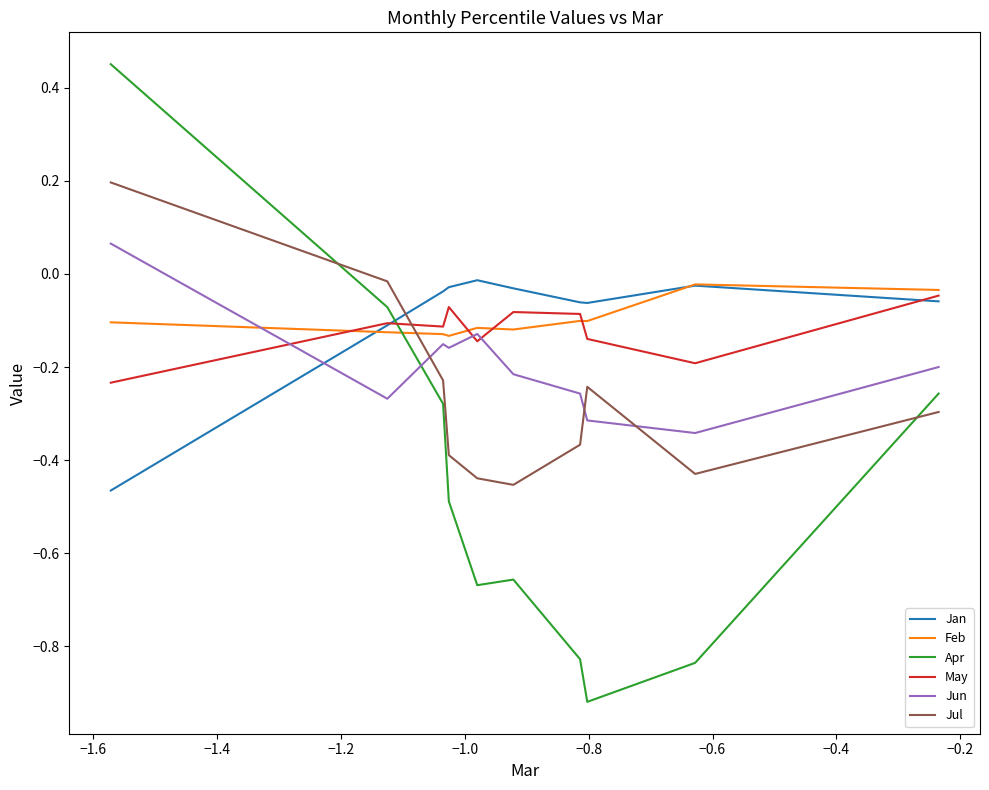

Which series has the widest spread of values?

Apr